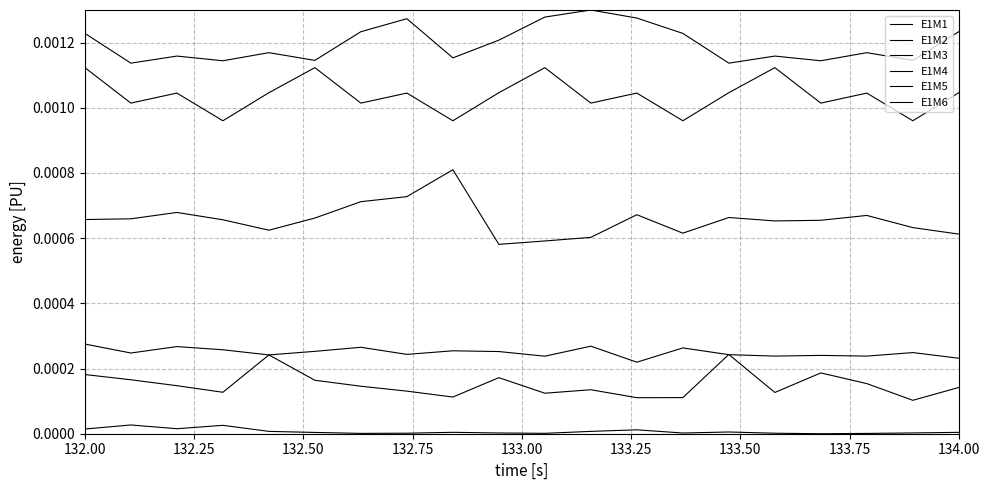

Where is the first local maximum for E1M2?

132.50